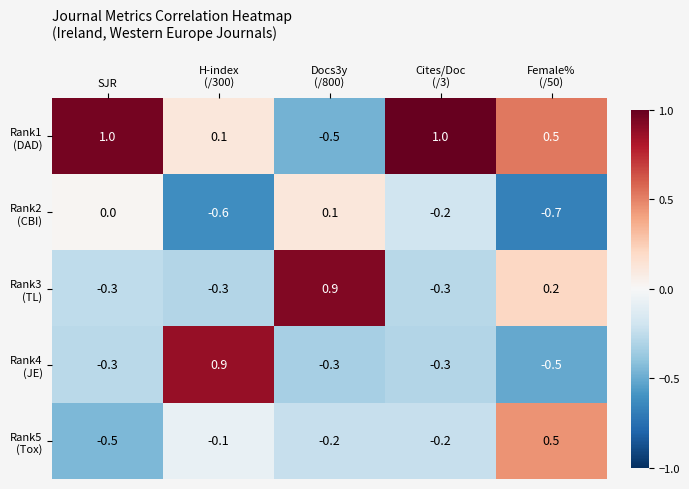

What is the smallest value displayed?

-0.7